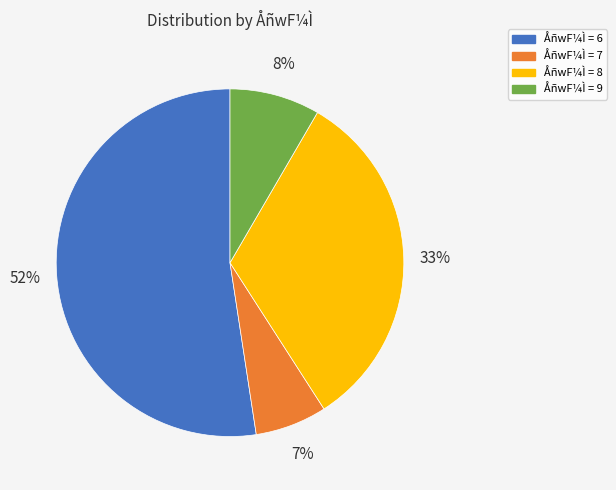

Do ÅñwF¼Ì = 8 and ÅñwF¼Ì = 6 together represent more than half of the pie?

Yes